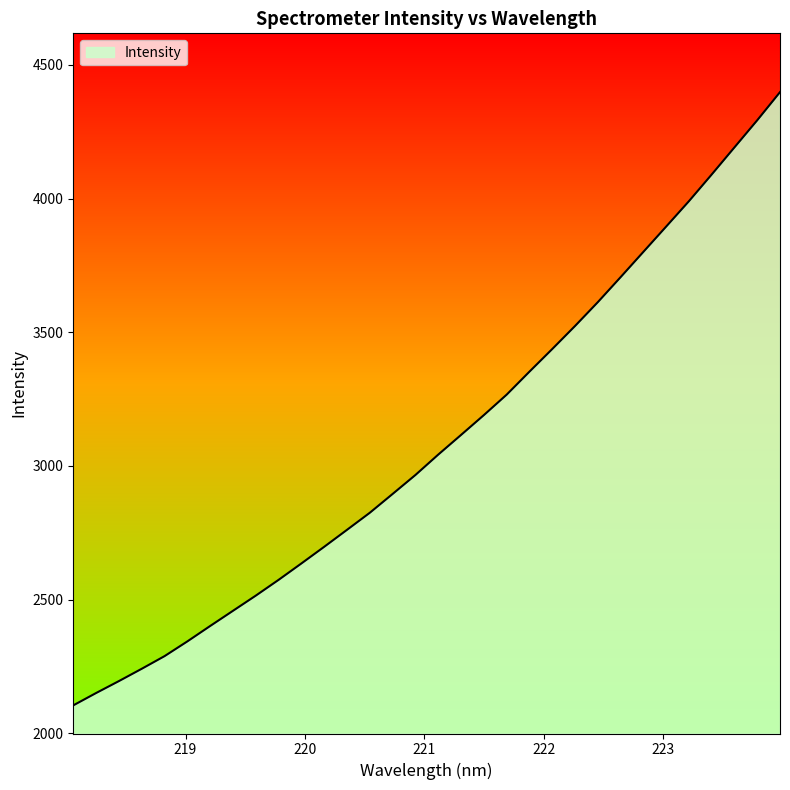

Reading left to right, extract all data points from this chart.

2104.5	2150.7	2195.3	2241.3	2288.6	2343.8	2401.4	2458.3	2515.0	2574.0	2635.4	2697.7	2761.1	2825.0	2895.3	2966.2	3042.4	3115.9	3190.0	3266.4	3352.4	3437.0	3523.2	3612.3	3705.7	3800.3	3894.9	3989.9	4089.7	4191.2	4292.6	4397.8